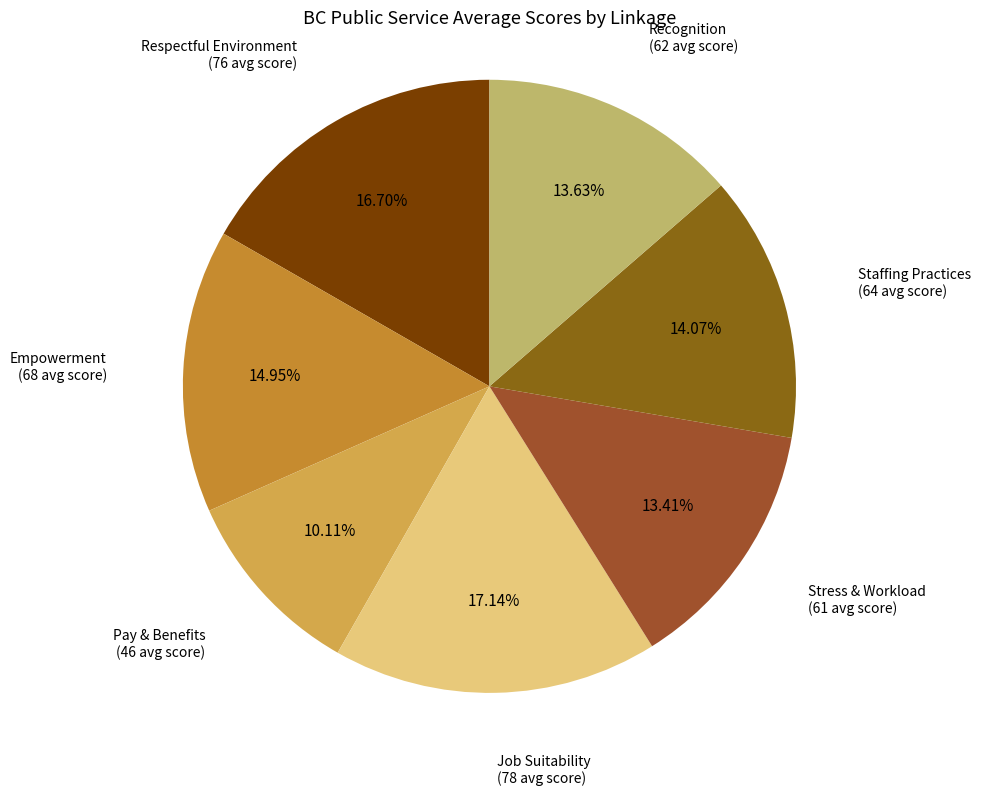

Is Pay & Benefits the majority of the pie?

No